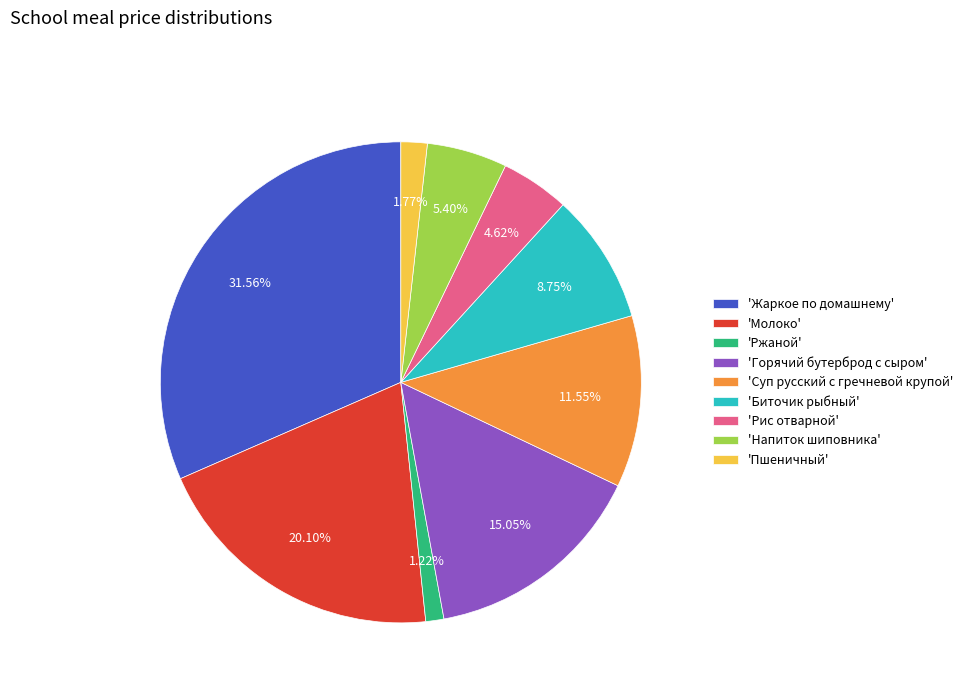

Which slice is the smallest?

'Ржаной'